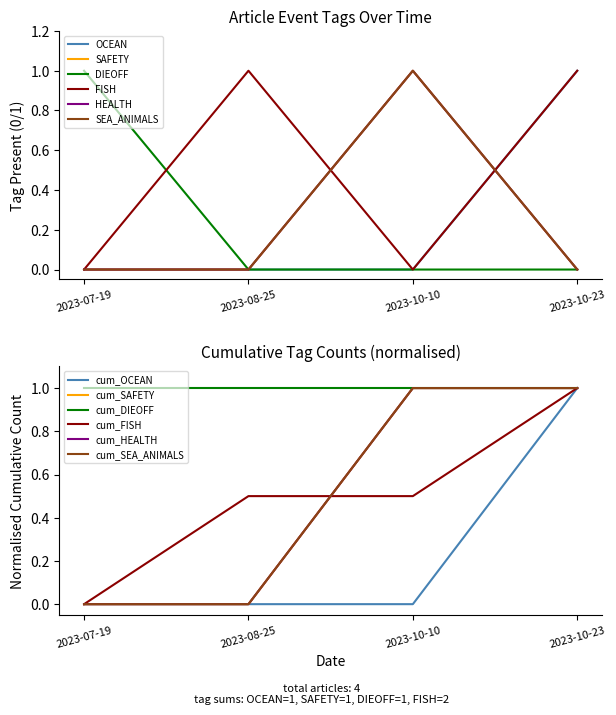

True or false: SAFETY has more than 1 interior local peaks.

False